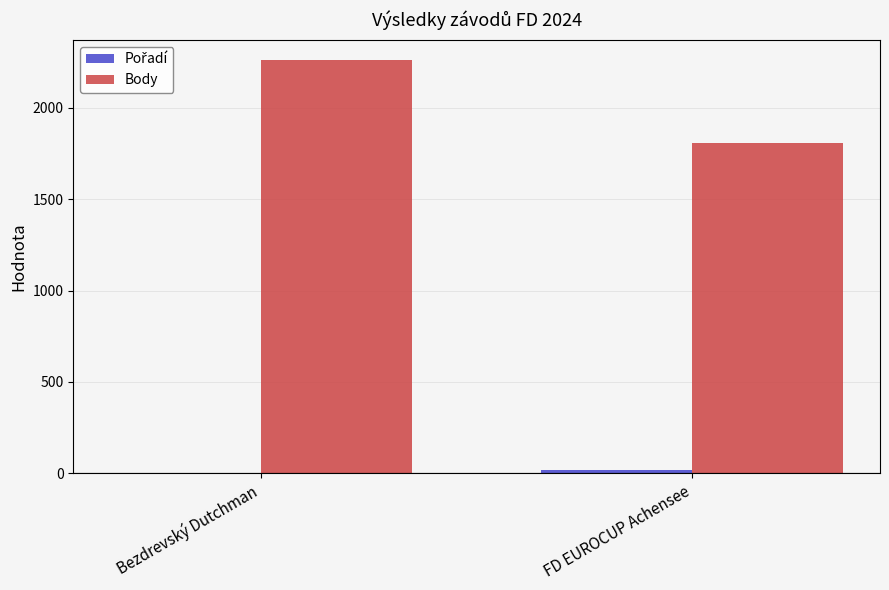

True or false: Body has a value of 1030 at FD EUROCUP Achensee.

False